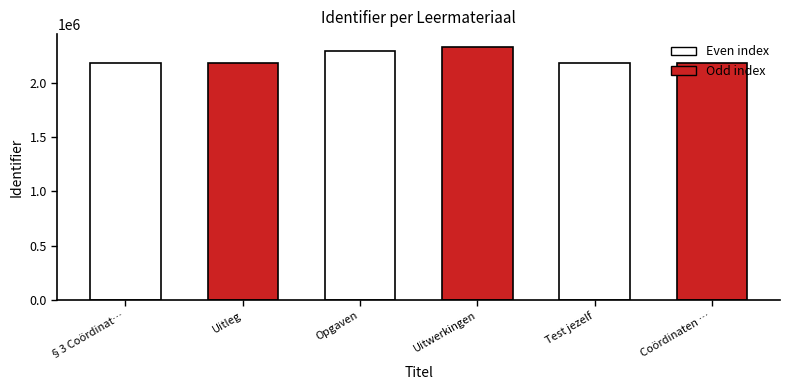

What position from the right is §3 Coördinaten?

6